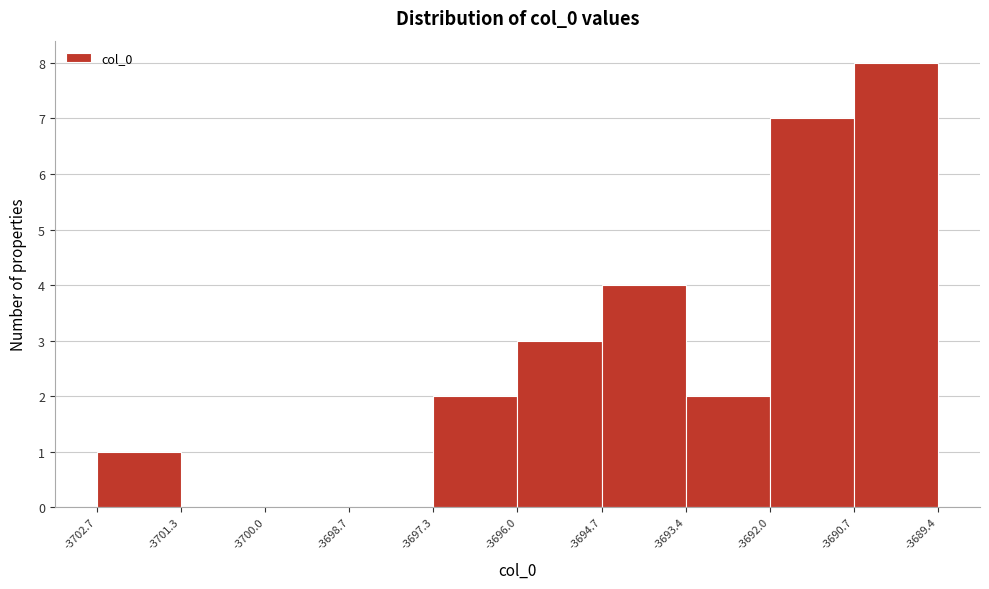

Over which range of the x-axis is the bar tallest?

-3690.7 to -3689.4